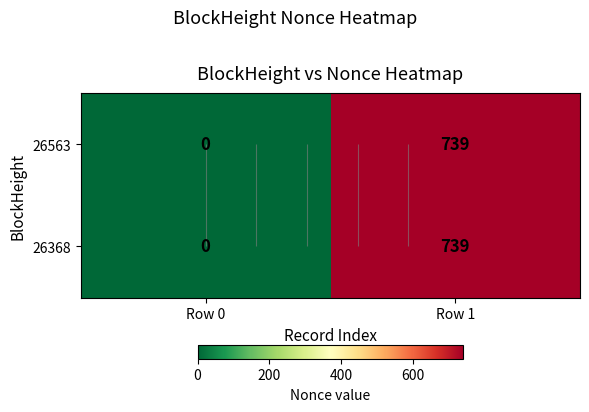

Is the value of 26563 at Row 1 greater than the value of 26368 at Row 0?

Yes